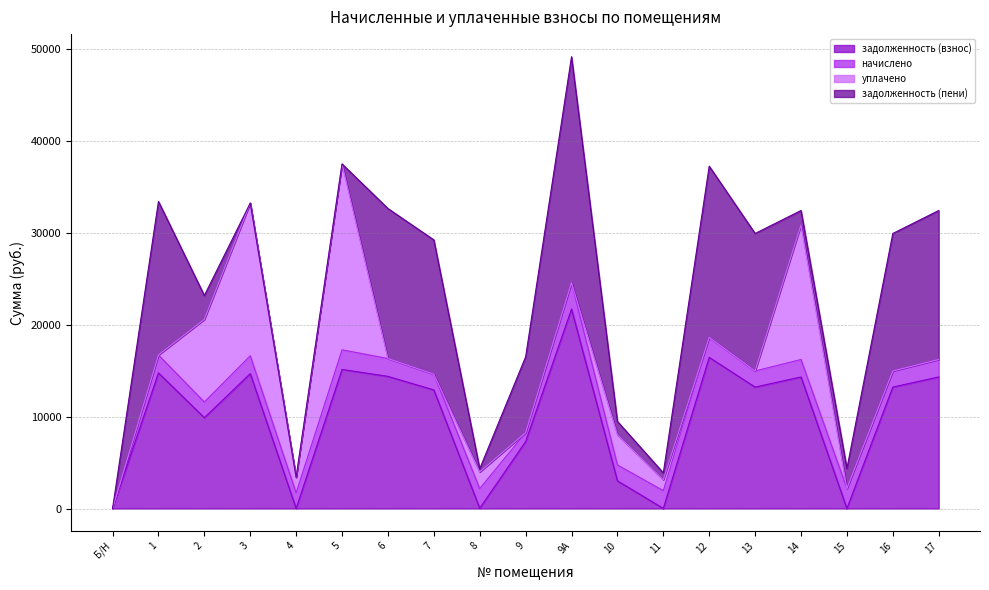

Where is уплачено nearest to the value 10121?

2